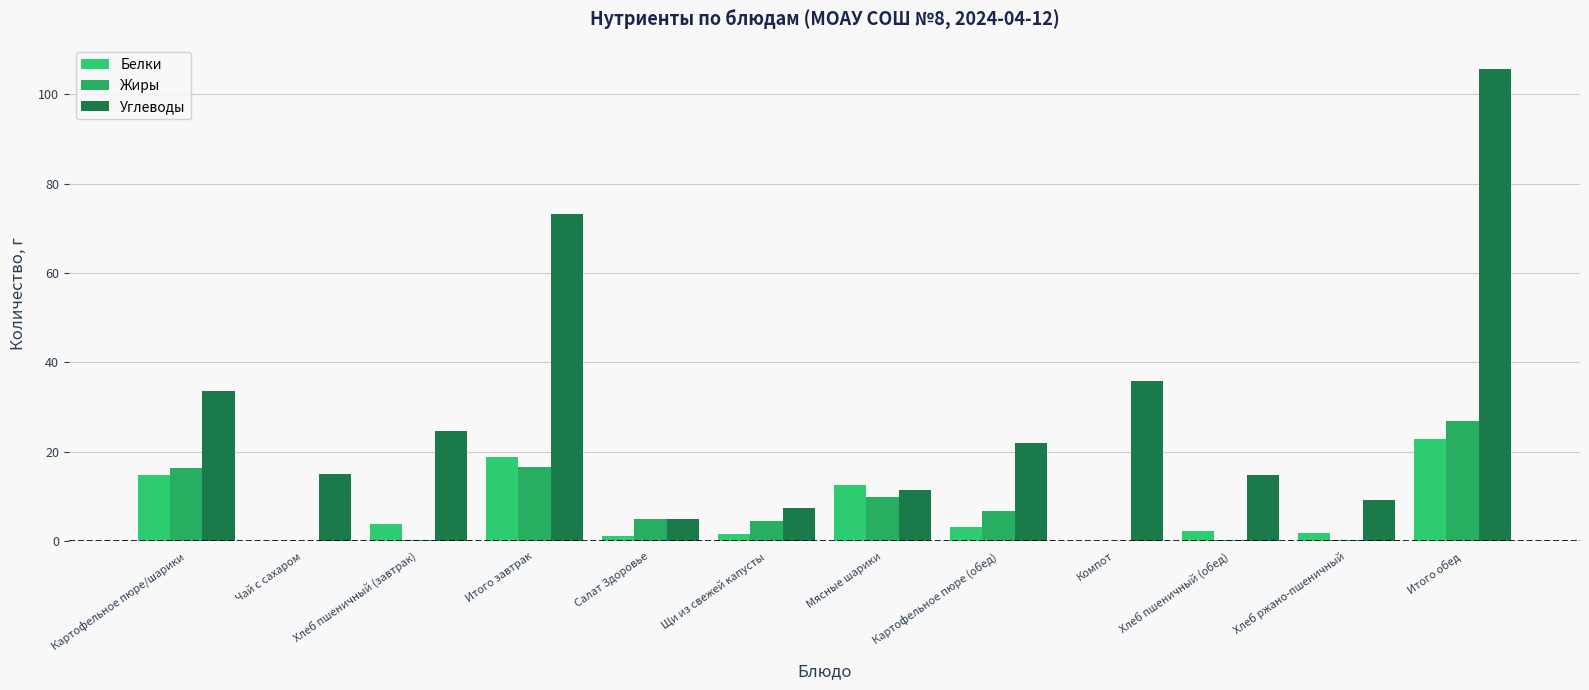

What is the label of the 1st bar from the right?

Итого обед